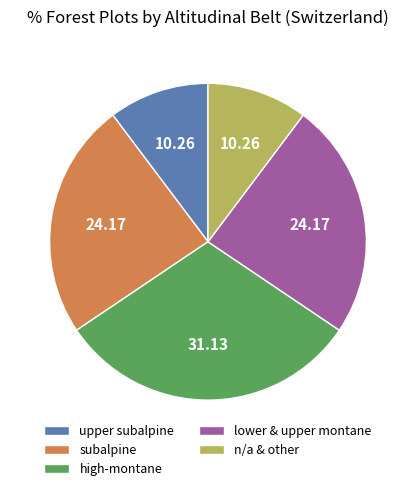

Is high-montane the majority of the pie?

No